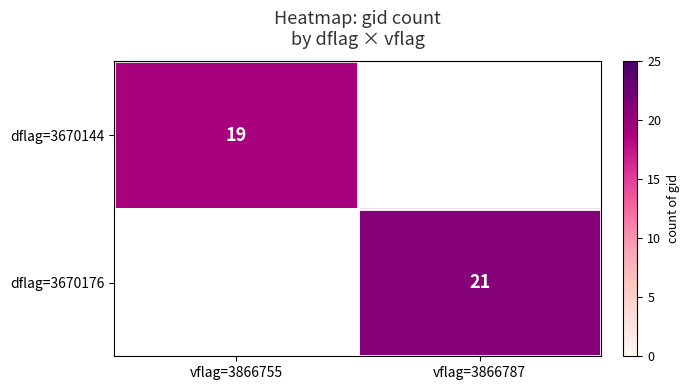

The dflag=3670144 series shows 19 at vflag=3866755. True or false?

True